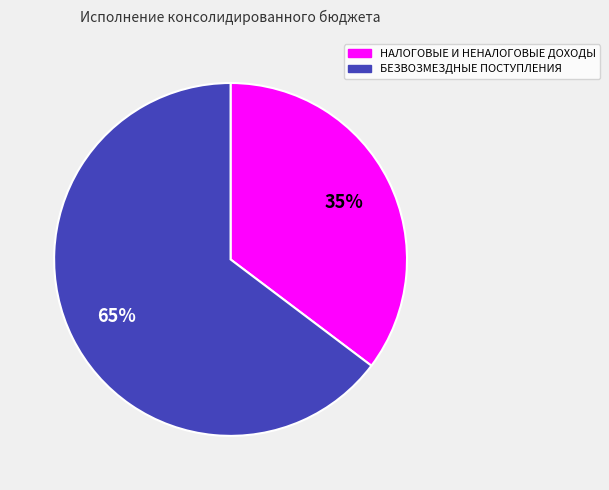

To the nearest percent, what percentage of the pie is НАЛОГОВЫЕ И НЕНАЛОГОВЫЕ ДОХОДЫ?

35%